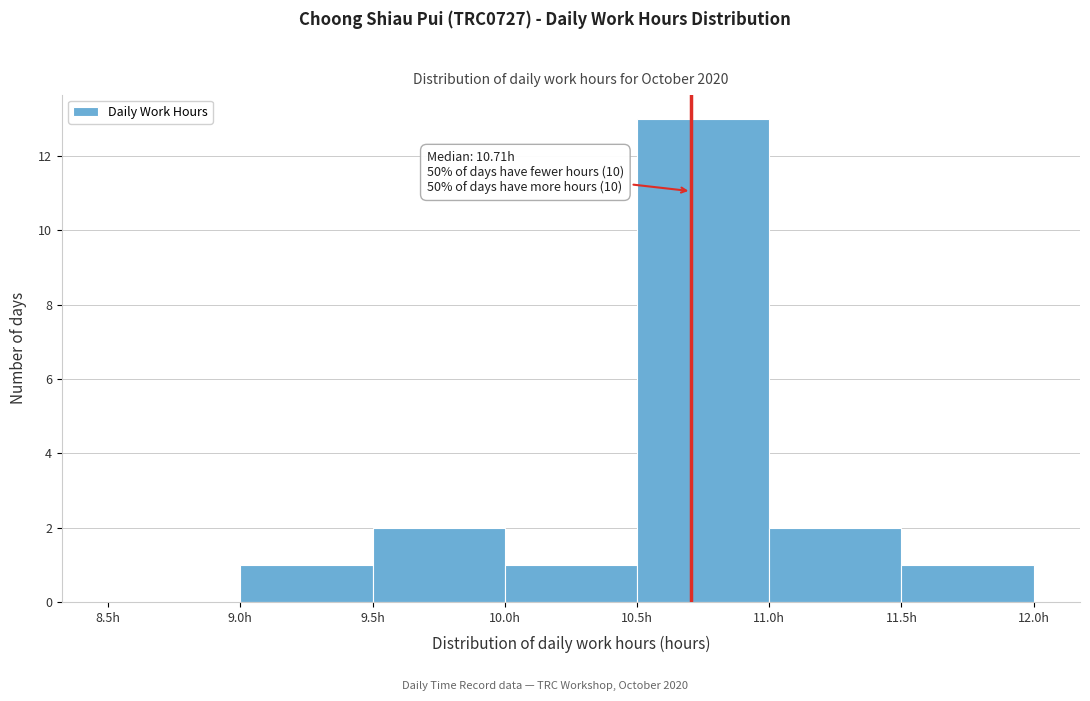

Over which range of the x-axis is the bar tallest?

10.5 to 11.0